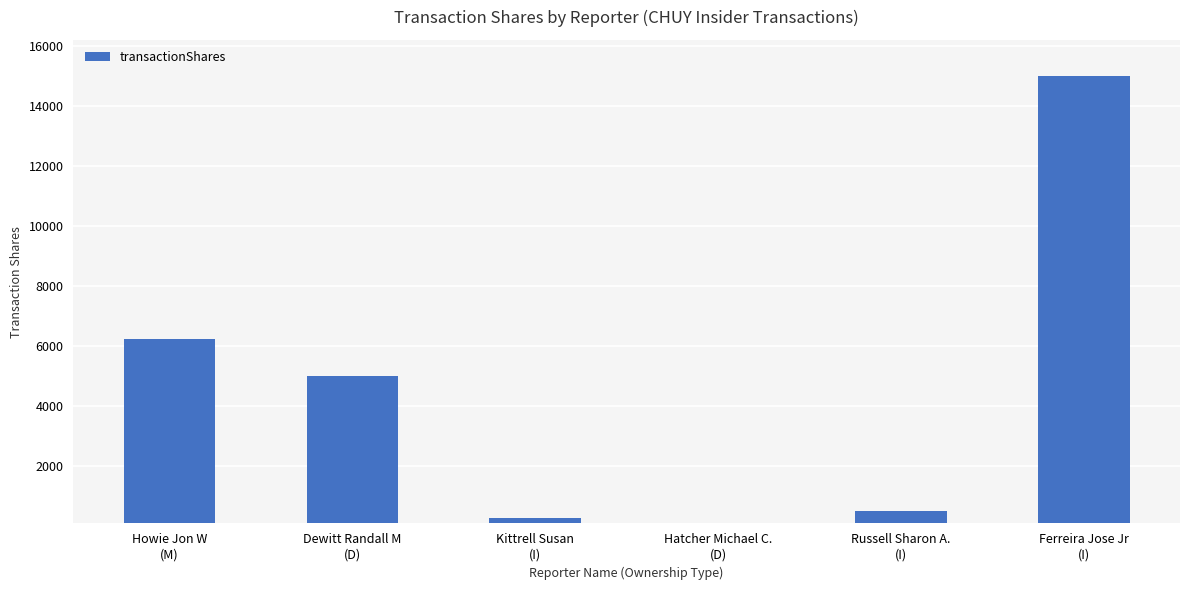

Where is the data nearest to the value 7550?

Howie Jon W
(M)